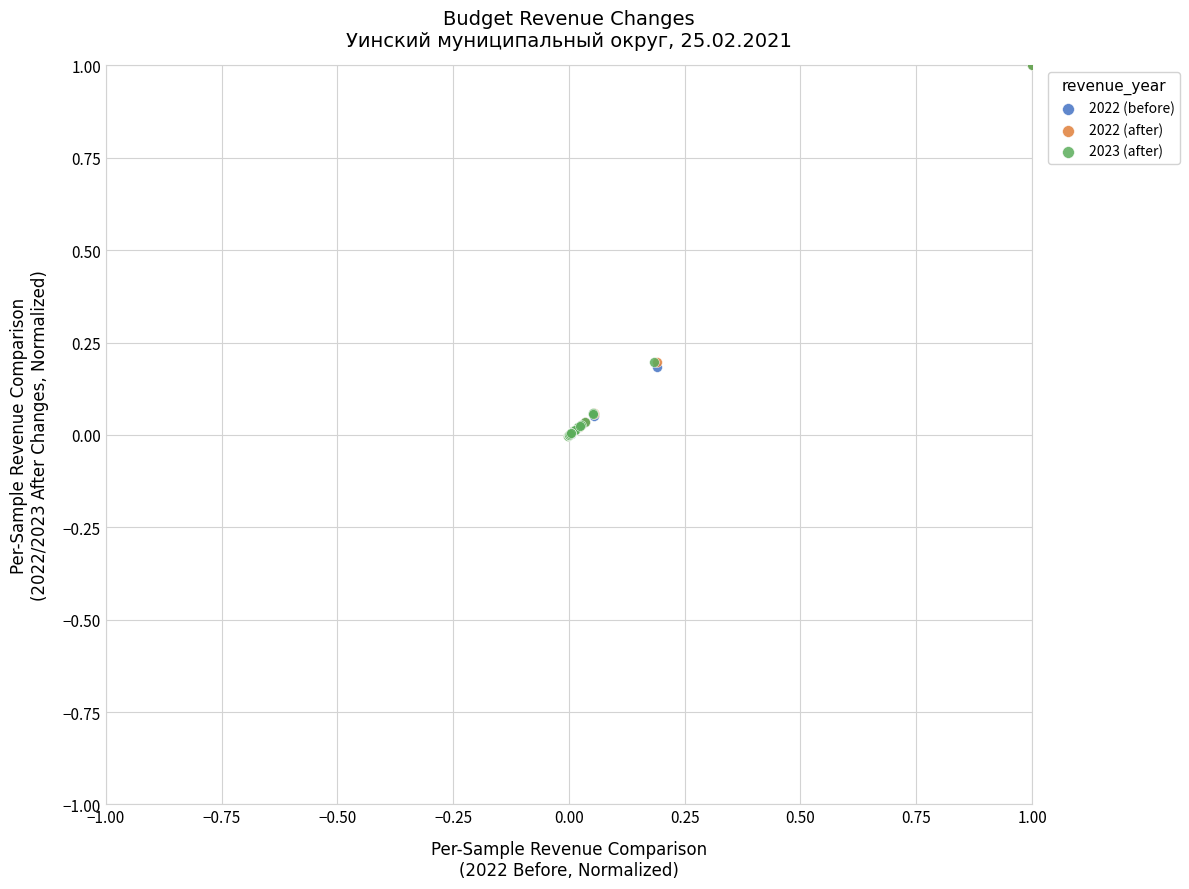

What are all the series names shown in the legend?

2022 (before), 2022 (after), 2023 (after)